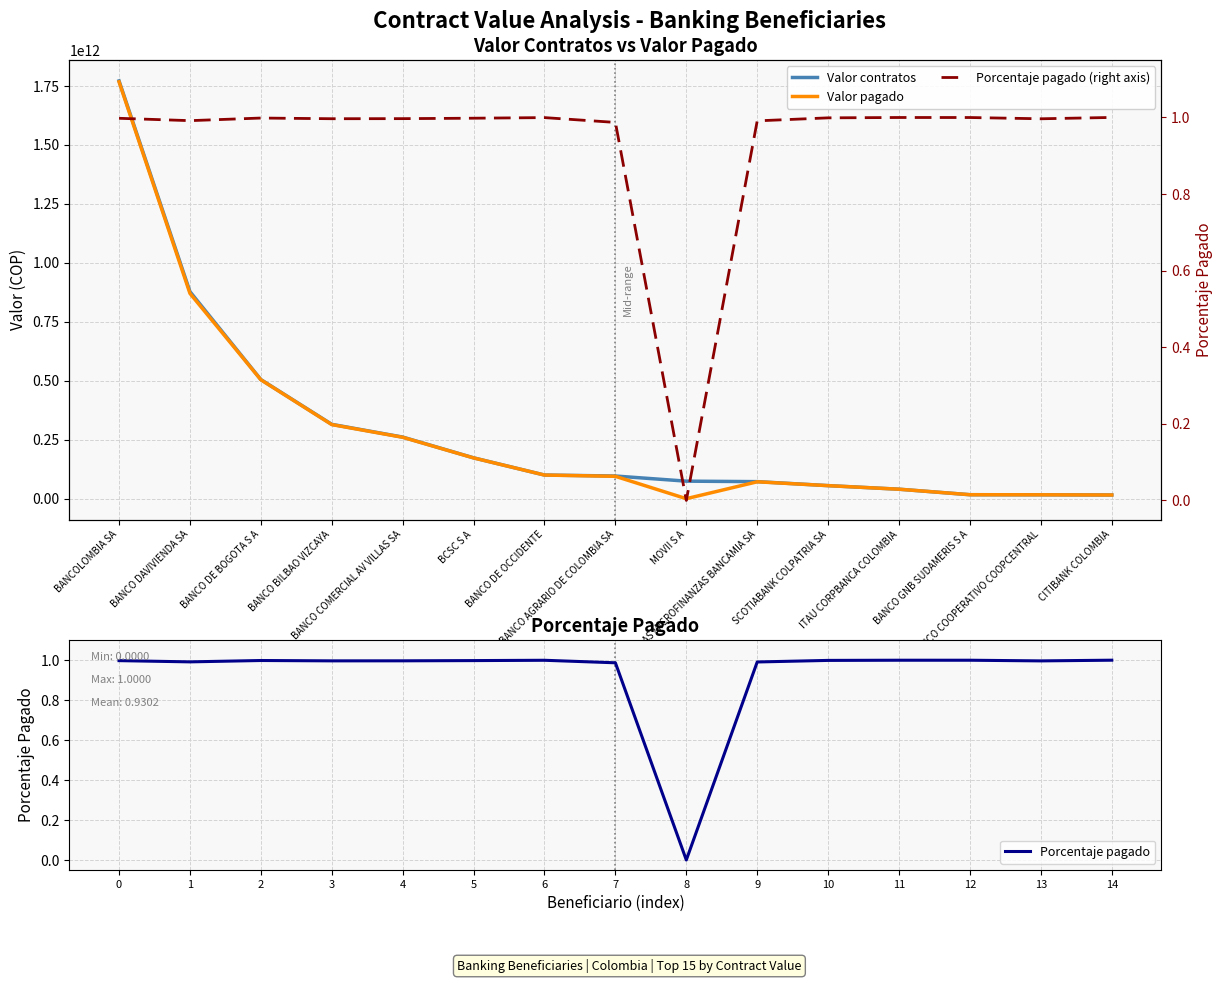

At which category is the sum across all series the highest?

BANCOLOMBIA SA